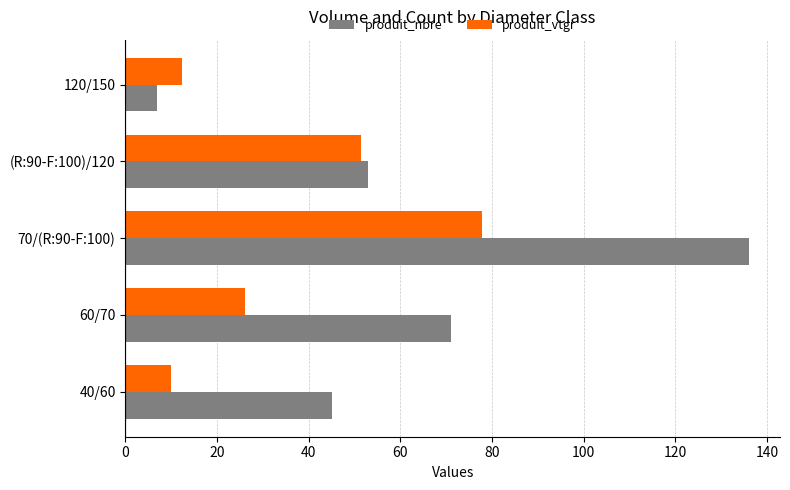

What is the average value of the produit_vtgr series?

35.5